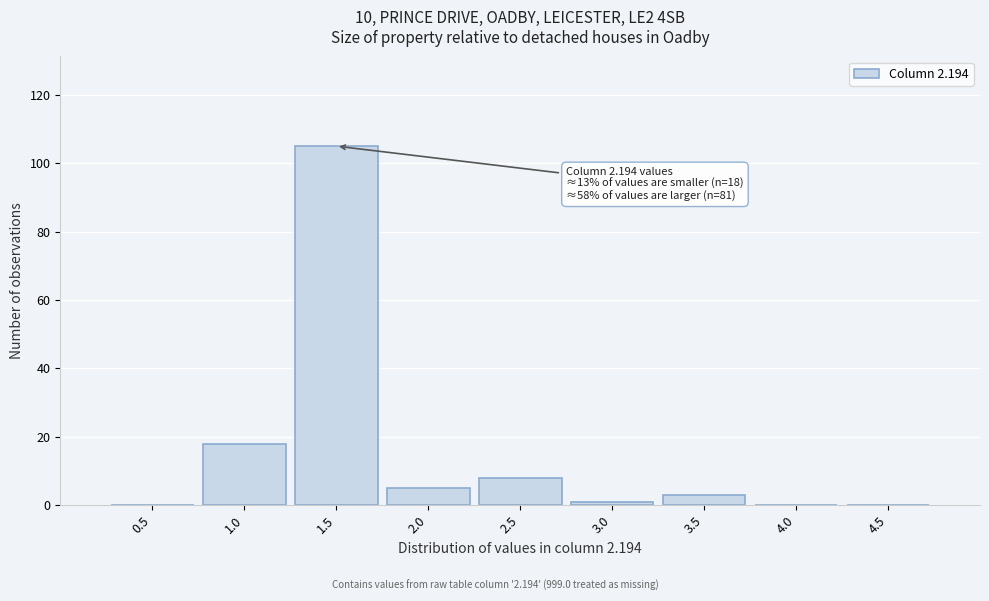

Reading left to right, what are all the values shown in this chart?

0.5=0	1.0=18	1.5=105	2.0=5	2.5=8	3.0=1	3.5=3	4.0=0	4.5=0